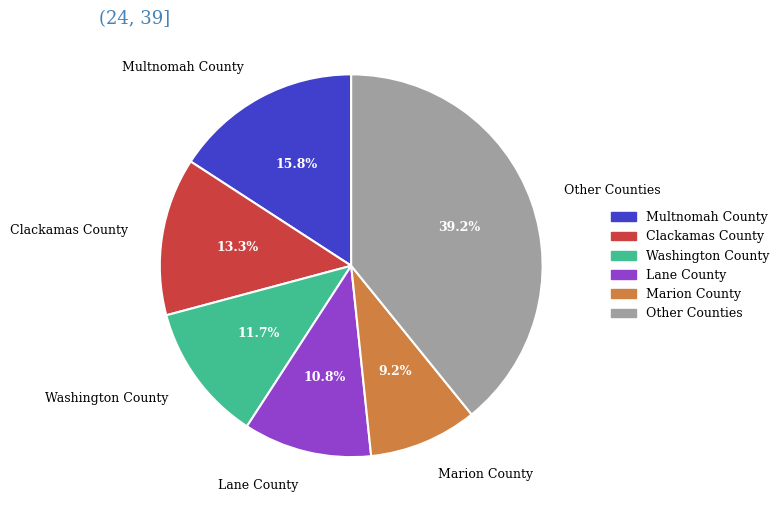

How much of the chart is everything except Clackamas County?

86.7%